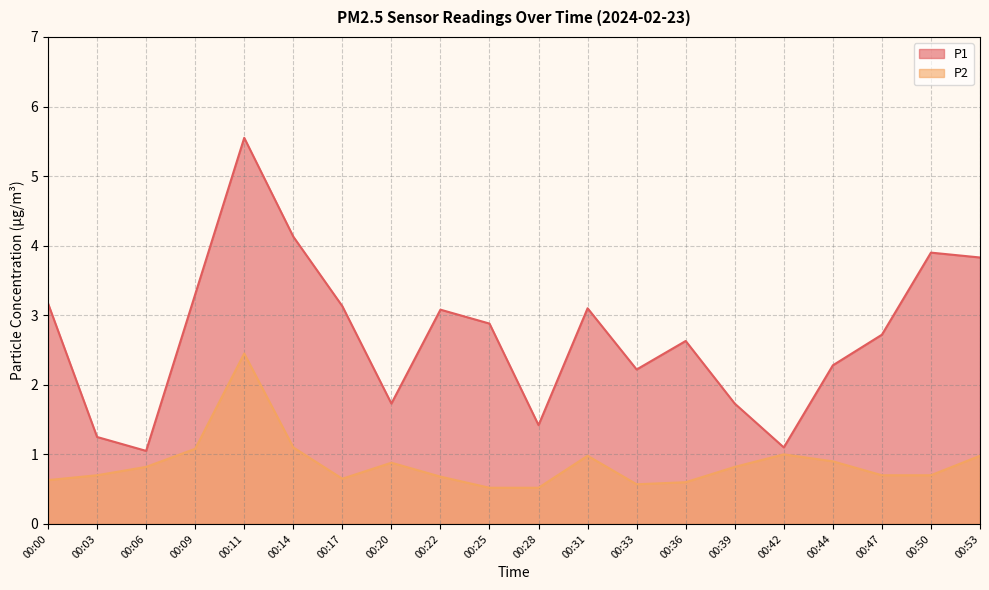

True or false: P1 has more than 1 interior local peaks.

True